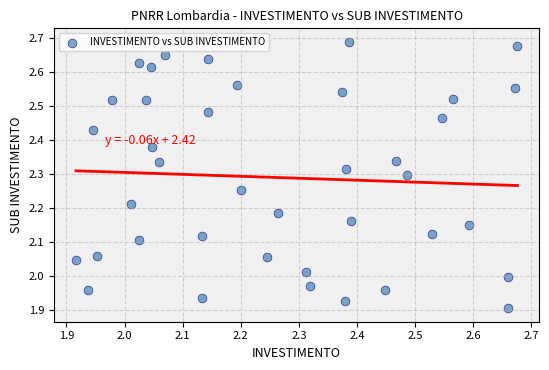

What is the range of Y values (max minus min)?

0.8